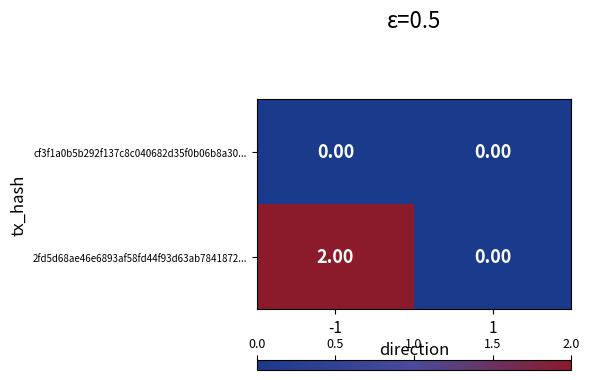

Which series has the largest range (max minus min)?

2fd5d68ae46e6893af58fd44f93d63ab7841872...